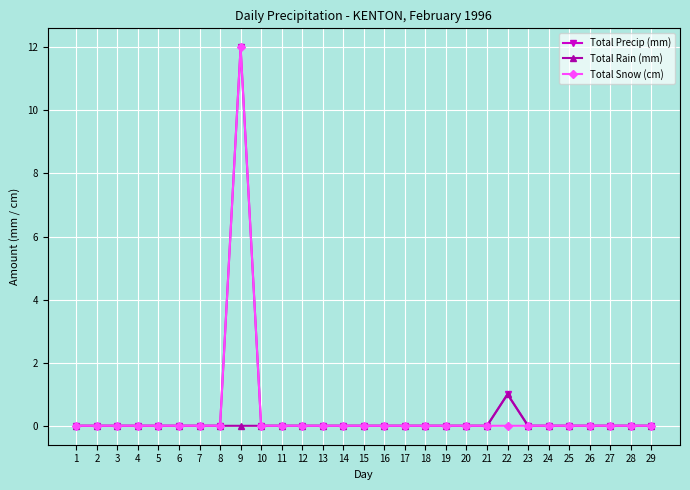

Reading left to right, list all the values displayed in this chart.

Total Precip (mm): 1=0	2=0	3=0	4=0	5=0	6=0	7=0	8=0	9=12	10=0	11=0	12=0	13=0	14=0	15=0	16=0	17=0	18=0	19=0	20=0	21=0	22=1	23=0	24=0	25=0	26=0	27=0	28=0	29=0
Total Rain (mm): 1=0	2=0	3=0	4=0	5=0	6=0	7=0	8=0	9=0	10=0	11=0	12=0	13=0	14=0	15=0	16=0	17=0	18=0	19=0	20=0	21=0	22=1	23=0	24=0	25=0	26=0	27=0	28=0	29=0
Total Snow (cm): 1=0	2=0	3=0	4=0	5=0	6=0	7=0	8=0	9=12	10=0	11=0	12=0	13=0	14=0	15=0	16=0	17=0	18=0	19=0	20=0	21=0	22=0	23=0	24=0	25=0	26=0	27=0	28=0	29=0